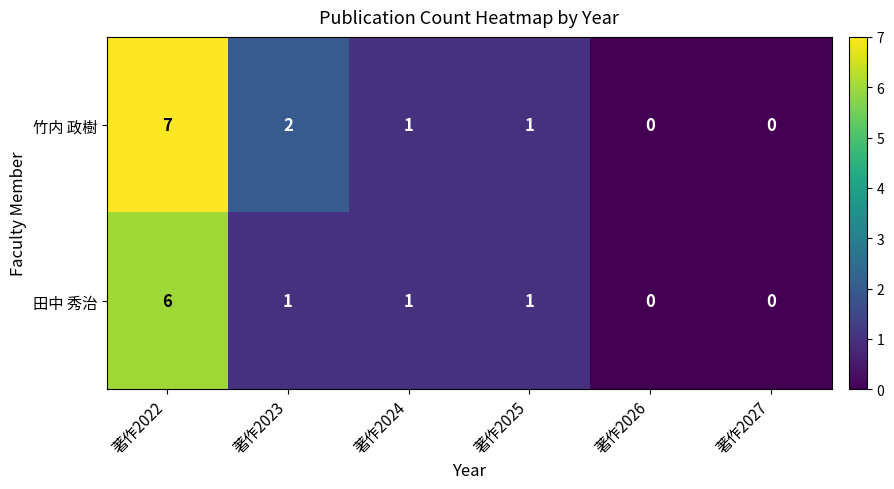

At which category is the sum across all series the highest?

著作2022